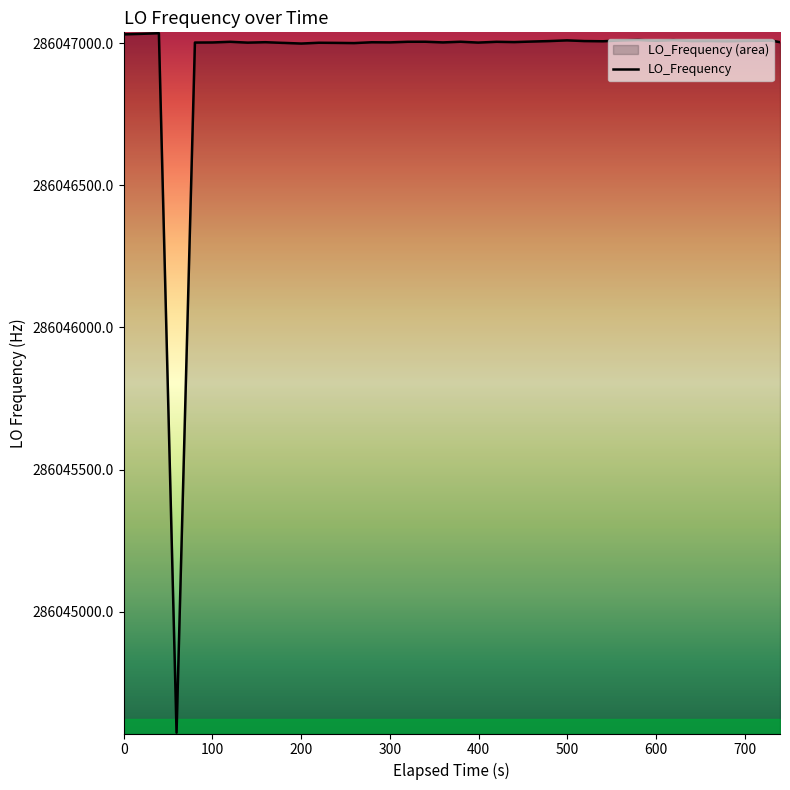

What is the minimum value shown in the chart?

286044575.6